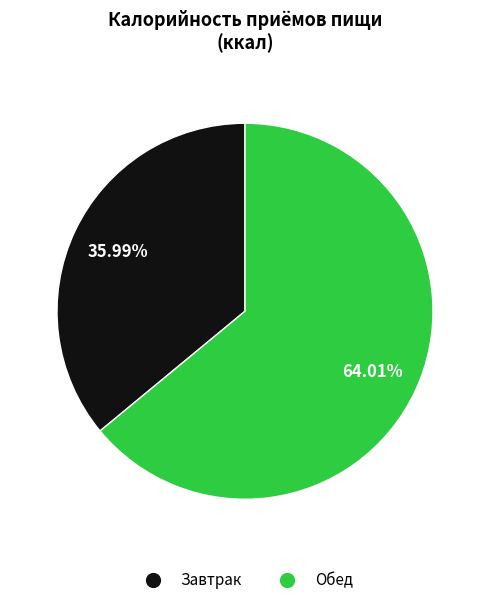

How many segments does this pie chart have?

2